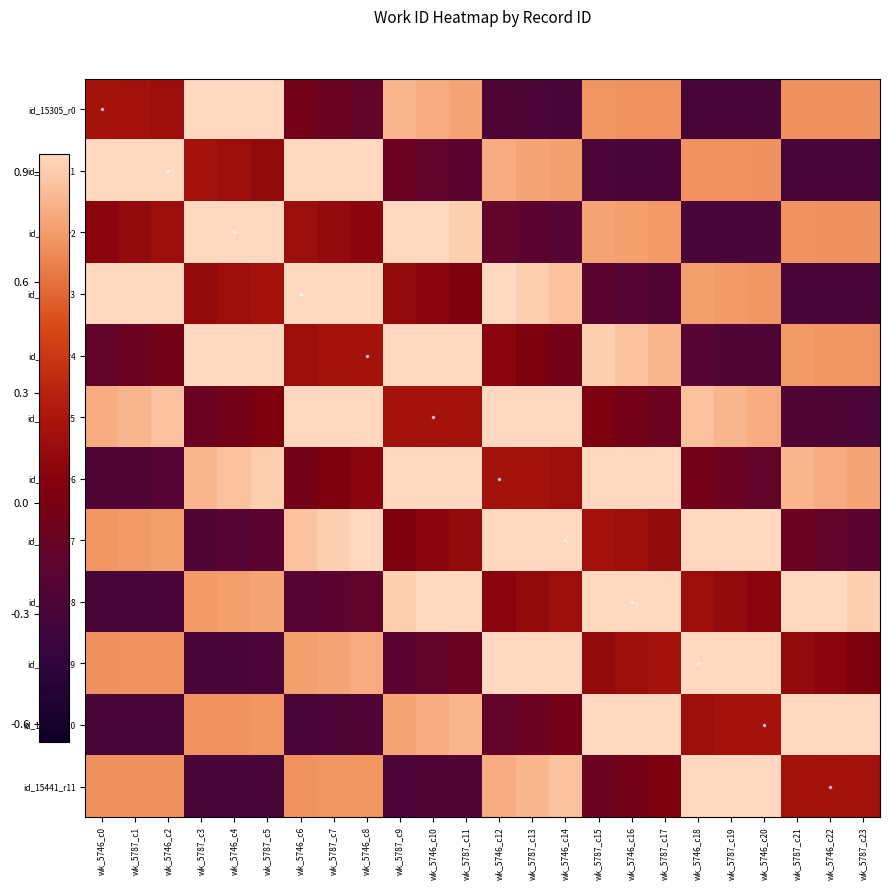

Reading left to right, what are all the values shown in this chart?

id_15305_r0: wk_5746_c0=0.2	wk_5787_c1=0.2	wk_5746_c2=0.2	wk_5787_c3=0.9	wk_5746_c4=0.9	wk_5787_c5=0.9	wk_5746_c6=-0.0	wk_5787_c7=-0.1	wk_5746_c8=-0.1	wk_5787_c9=0.8	wk_5746_c10=0.8	wk_5787_c11=0.8	wk_5746_c12=-0.3	wk_5787_c13=-0.3	wk_5746_c14=-0.3	wk_5787_c15=0.7	wk_5746_c16=0.7	wk_5787_c17=0.7	wk_5746_c18=-0.3	wk_5787_c19=-0.3	wk_5746_c20=-0.3	wk_5787_c21=0.7	wk_5746_c22=0.7	wk_5787_c23=0.7
id_15441_r1: wk_5746_c0=0.9	wk_5787_c1=0.9	wk_5746_c2=0.9	wk_5787_c3=0.2	wk_5746_c4=0.2	wk_5787_c5=0.1	wk_5746_c6=0.9	wk_5787_c7=0.9	wk_5746_c8=0.9	wk_5787_c9=-0.1	wk_5746_c10=-0.1	wk_5787_c11=-0.2	wk_5746_c12=0.8	wk_5787_c13=0.8	wk_5746_c14=0.7	wk_5787_c15=-0.3	wk_5746_c16=-0.3	wk_5787_c17=-0.3	wk_5746_c18=0.7	wk_5787_c19=0.7	wk_5746_c20=0.7	wk_5787_c21=-0.3	wk_5746_c22=-0.3	wk_5787_c23=-0.3
id_15305_r2: wk_5746_c0=0.1	wk_5787_c1=0.1	wk_5746_c2=0.2	wk_5787_c3=0.9	wk_5746_c4=0.9	wk_5787_c5=0.9	wk_5746_c6=0.2	wk_5787_c7=0.1	wk_5746_c8=0.1	wk_5787_c9=0.9	wk_5746_c10=0.9	wk_5787_c11=0.9	wk_5746_c12=-0.1	wk_5787_c13=-0.2	wk_5746_c14=-0.2	wk_5787_c15=0.8	wk_5746_c16=0.7	wk_5787_c17=0.7	wk_5746_c18=-0.3	wk_5787_c19=-0.3	wk_5746_c20=-0.3	wk_5787_c21=0.7	wk_5746_c22=0.7	wk_5787_c23=0.7
id_15441_r3: wk_5746_c0=0.9	wk_5787_c1=0.9	wk_5746_c2=0.9	wk_5787_c3=0.1	wk_5746_c4=0.2	wk_5787_c5=0.2	wk_5746_c6=0.9	wk_5787_c7=0.9	wk_5746_c8=0.9	wk_5787_c9=0.1	wk_5746_c10=0.1	wk_5787_c11=0.0	wk_5746_c12=0.9	wk_5787_c13=0.9	wk_5746_c14=0.9	wk_5787_c15=-0.2	wk_5746_c16=-0.2	wk_5787_c17=-0.2	wk_5746_c18=0.7	wk_5787_c19=0.7	wk_5746_c20=0.7	wk_5787_c21=-0.3	wk_5746_c22=-0.3	wk_5787_c23=-0.3
id_15305_r4: wk_5746_c0=-0.1	wk_5787_c1=-0.1	wk_5746_c2=-0.0	wk_5787_c3=0.9	wk_5746_c4=0.9	wk_5787_c5=0.9	wk_5746_c6=0.2	wk_5787_c7=0.2	wk_5746_c8=0.2	wk_5787_c9=0.9	wk_5746_c10=0.9	wk_5787_c11=0.9	wk_5746_c12=0.1	wk_5787_c13=0.0	wk_5746_c14=-0.0	wk_5787_c15=0.9	wk_5746_c16=0.9	wk_5787_c17=0.8	wk_5746_c18=-0.2	wk_5787_c19=-0.2	wk_5746_c20=-0.3	wk_5787_c21=0.7	wk_5746_c22=0.7	wk_5787_c23=0.7
id_15441_r5: wk_5746_c0=0.8	wk_5787_c1=0.8	wk_5746_c2=0.9	wk_5787_c3=-0.1	wk_5746_c4=-0.0	wk_5787_c5=0.0	wk_5746_c6=0.9	wk_5787_c7=0.9	wk_5746_c8=0.9	wk_5787_c9=0.2	wk_5746_c10=0.2	wk_5787_c11=0.2	wk_5746_c12=0.9	wk_5787_c13=0.9	wk_5746_c14=0.9	wk_5787_c15=0.0	wk_5746_c16=-0.0	wk_5787_c17=-0.1	wk_5746_c18=0.9	wk_5787_c19=0.8	wk_5746_c20=0.8	wk_5787_c21=-0.2	wk_5746_c22=-0.3	wk_5787_c23=-0.3
id_15305_r6: wk_5746_c0=-0.3	wk_5787_c1=-0.2	wk_5746_c2=-0.2	wk_5787_c3=0.8	wk_5746_c4=0.9	wk_5787_c5=0.9	wk_5746_c6=-0.0	wk_5787_c7=0.0	wk_5746_c8=0.1	wk_5787_c9=0.9	wk_5746_c10=0.9	wk_5787_c11=0.9	wk_5746_c12=0.2	wk_5787_c13=0.2	wk_5746_c14=0.2	wk_5787_c15=0.9	wk_5746_c16=0.9	wk_5787_c17=0.9	wk_5746_c18=-0.0	wk_5787_c19=-0.1	wk_5746_c20=-0.1	wk_5787_c21=0.8	wk_5746_c22=0.8	wk_5787_c23=0.8
id_15441_r7: wk_5746_c0=0.7	wk_5787_c1=0.7	wk_5746_c2=0.7	wk_5787_c3=-0.2	wk_5746_c4=-0.2	wk_5787_c5=-0.2	wk_5746_c6=0.9	wk_5787_c7=0.9	wk_5746_c8=0.9	wk_5787_c9=0.0	wk_5746_c10=0.1	wk_5787_c11=0.1	wk_5746_c12=0.9	wk_5787_c13=0.9	wk_5746_c14=0.9	wk_5787_c15=0.2	wk_5746_c16=0.2	wk_5787_c17=0.1	wk_5746_c18=0.9	wk_5787_c19=0.9	wk_5746_c20=0.9	wk_5787_c21=-0.1	wk_5746_c22=-0.1	wk_5787_c23=-0.2
id_15305_r8: wk_5746_c0=-0.3	wk_5787_c1=-0.3	wk_5746_c2=-0.3	wk_5787_c3=0.7	wk_5746_c4=0.7	wk_5787_c5=0.8	wk_5746_c6=-0.2	wk_5787_c7=-0.2	wk_5746_c8=-0.1	wk_5787_c9=0.9	wk_5746_c10=0.9	wk_5787_c11=0.9	wk_5746_c12=0.1	wk_5787_c13=0.1	wk_5746_c14=0.2	wk_5787_c15=0.9	wk_5746_c16=0.9	wk_5787_c17=0.9	wk_5746_c18=0.2	wk_5787_c19=0.1	wk_5746_c20=0.1	wk_5787_c21=0.9	wk_5746_c22=0.9	wk_5787_c23=0.9
id_15441_r9: wk_5746_c0=0.7	wk_5787_c1=0.7	wk_5746_c2=0.7	wk_5787_c3=-0.3	wk_5746_c4=-0.3	wk_5787_c5=-0.3	wk_5746_c6=0.7	wk_5787_c7=0.8	wk_5746_c8=0.8	wk_5787_c9=-0.2	wk_5746_c10=-0.1	wk_5787_c11=-0.1	wk_5746_c12=0.9	wk_5787_c13=0.9	wk_5746_c14=0.9	wk_5787_c15=0.1	wk_5746_c16=0.2	wk_5787_c17=0.2	wk_5746_c18=0.9	wk_5787_c19=0.9	wk_5746_c20=0.9	wk_5787_c21=0.1	wk_5746_c22=0.1	wk_5787_c23=0.0
id_15305_r10: wk_5746_c0=-0.3	wk_5787_c1=-0.3	wk_5746_c2=-0.3	wk_5787_c3=0.7	wk_5746_c4=0.7	wk_5787_c5=0.7	wk_5746_c6=-0.3	wk_5787_c7=-0.3	wk_5746_c8=-0.3	wk_5787_c9=0.8	wk_5746_c10=0.8	wk_5787_c11=0.8	wk_5746_c12=-0.1	wk_5787_c13=-0.1	wk_5746_c14=-0.0	wk_5787_c15=0.9	wk_5746_c16=0.9	wk_5787_c17=0.9	wk_5746_c18=0.2	wk_5787_c19=0.2	wk_5746_c20=0.2	wk_5787_c21=0.9	wk_5746_c22=0.9	wk_5787_c23=0.9
id_15441_r11: wk_5746_c0=0.7	wk_5787_c1=0.7	wk_5746_c2=0.7	wk_5787_c3=-0.3	wk_5746_c4=-0.3	wk_5787_c5=-0.3	wk_5746_c6=0.7	wk_5787_c7=0.7	wk_5746_c8=0.7	wk_5787_c9=-0.3	wk_5746_c10=-0.3	wk_5787_c11=-0.2	wk_5746_c12=0.8	wk_5787_c13=0.8	wk_5746_c14=0.9	wk_5787_c15=-0.1	wk_5746_c16=-0.0	wk_5787_c17=0.0	wk_5746_c18=0.9	wk_5787_c19=0.9	wk_5746_c20=0.9	wk_5787_c21=0.2	wk_5746_c22=0.2	wk_5787_c23=0.2